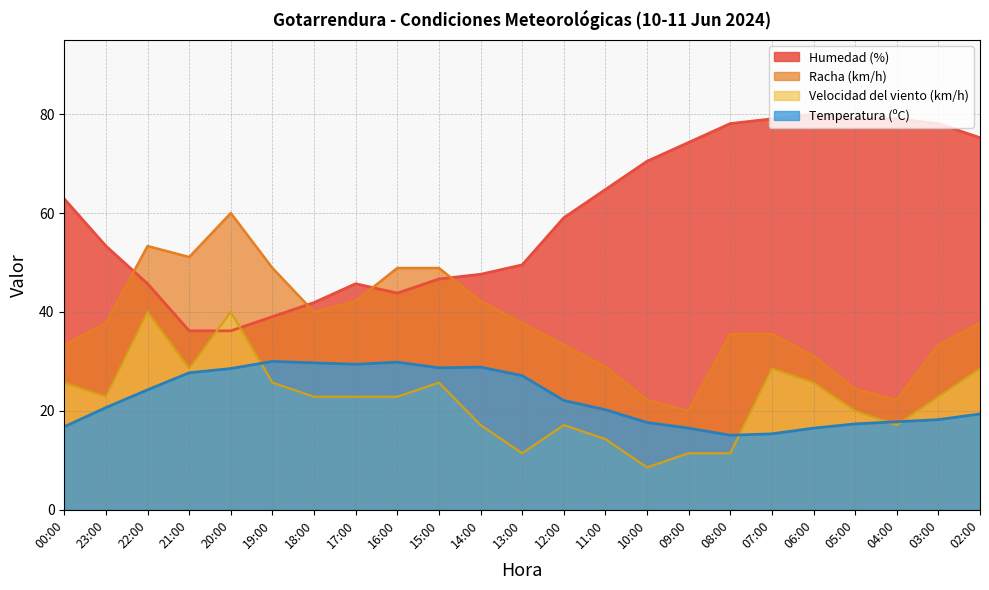

What is the average value of the Temperatura (ºC) series?

22.5